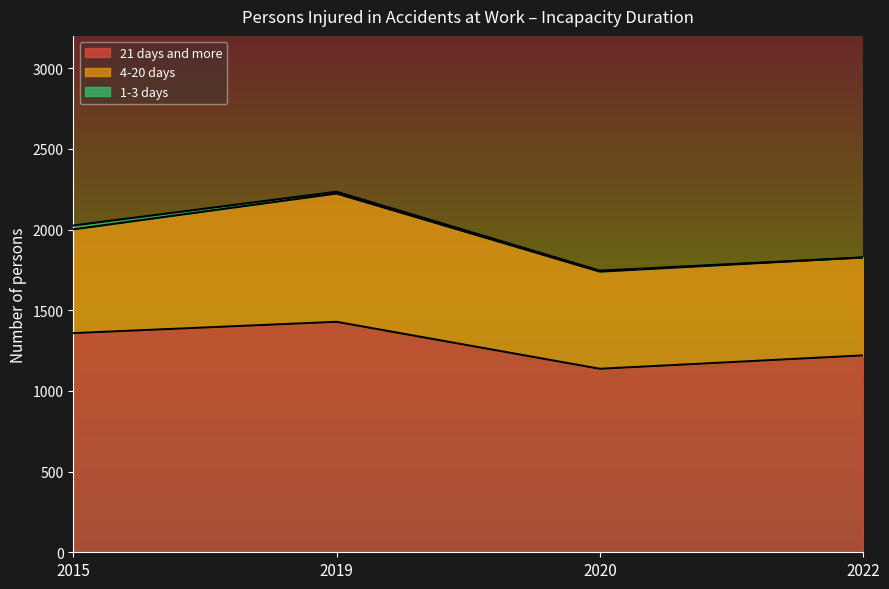

How many lines are shown in the chart?

3